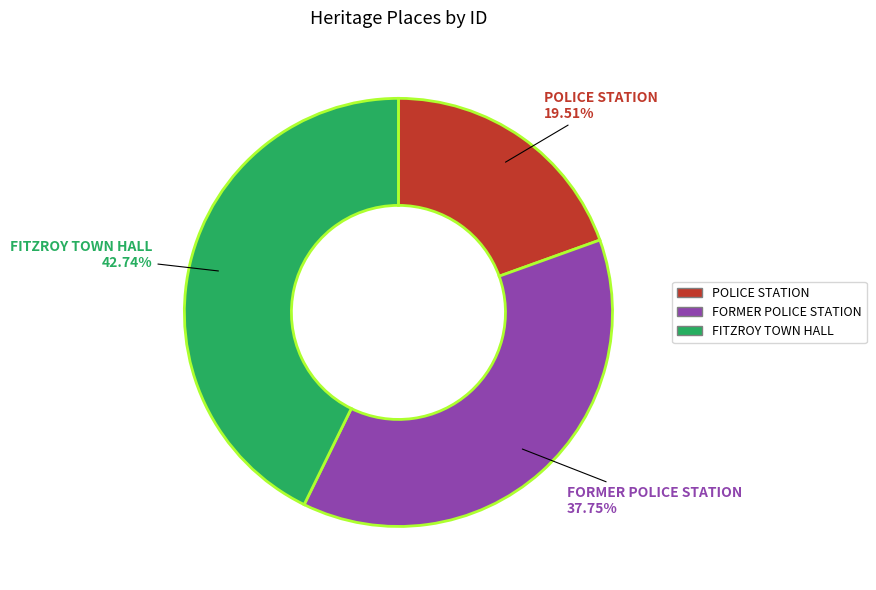

How many slices are in this pie chart?

3